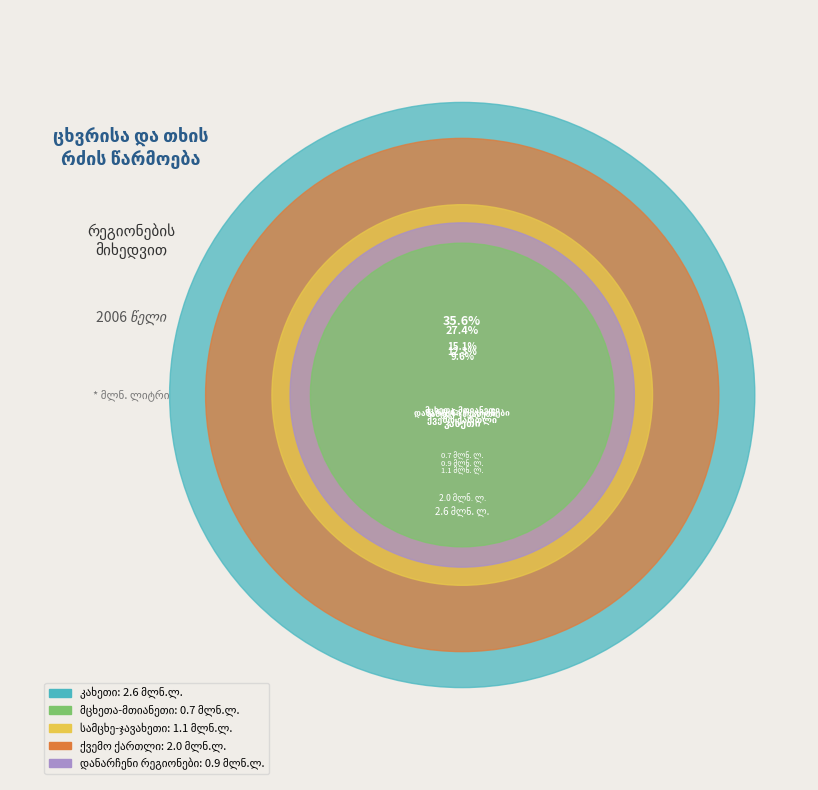

How many slices are in this pie chart?

5